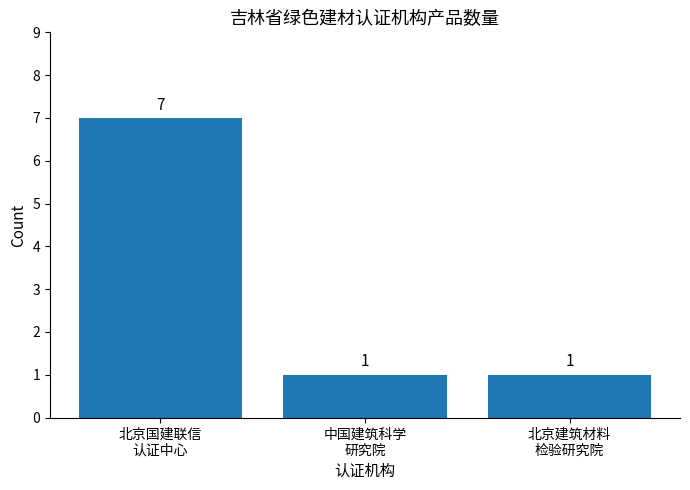

Read the value at 北京国建联信
认证中心.

7